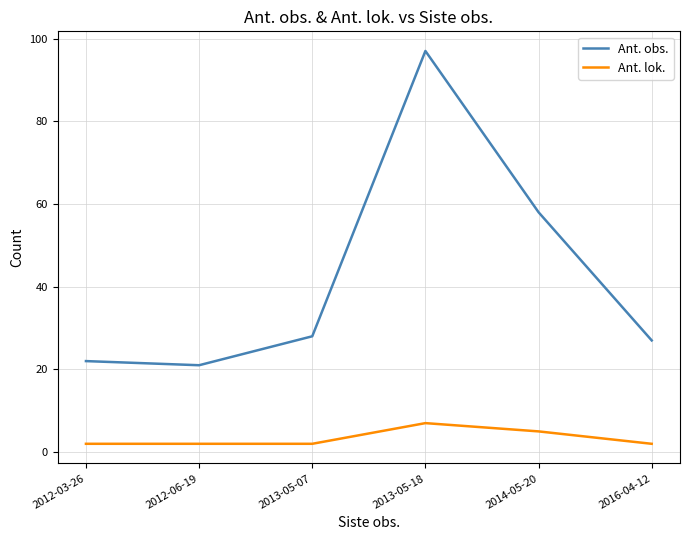

What is the smallest value displayed?

2